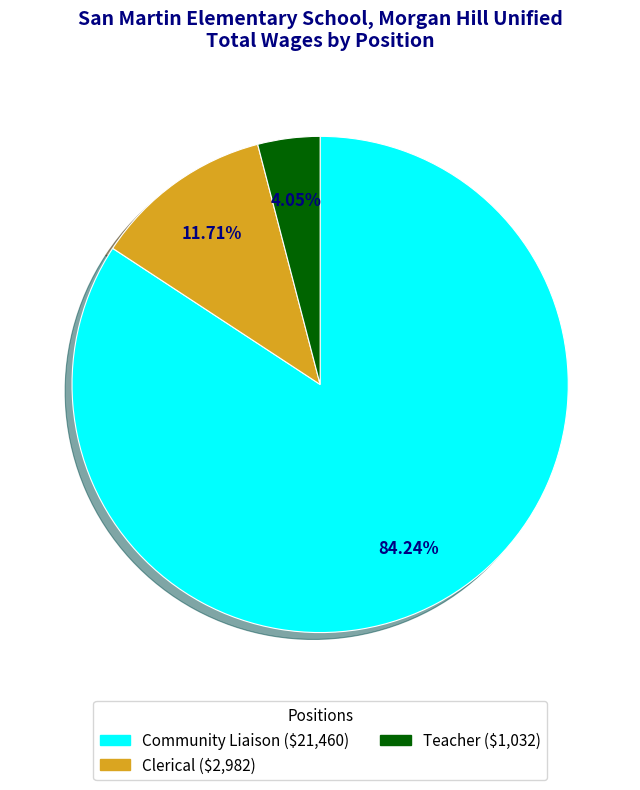

What percentage is the Clerical slice, to the nearest percent?

12%